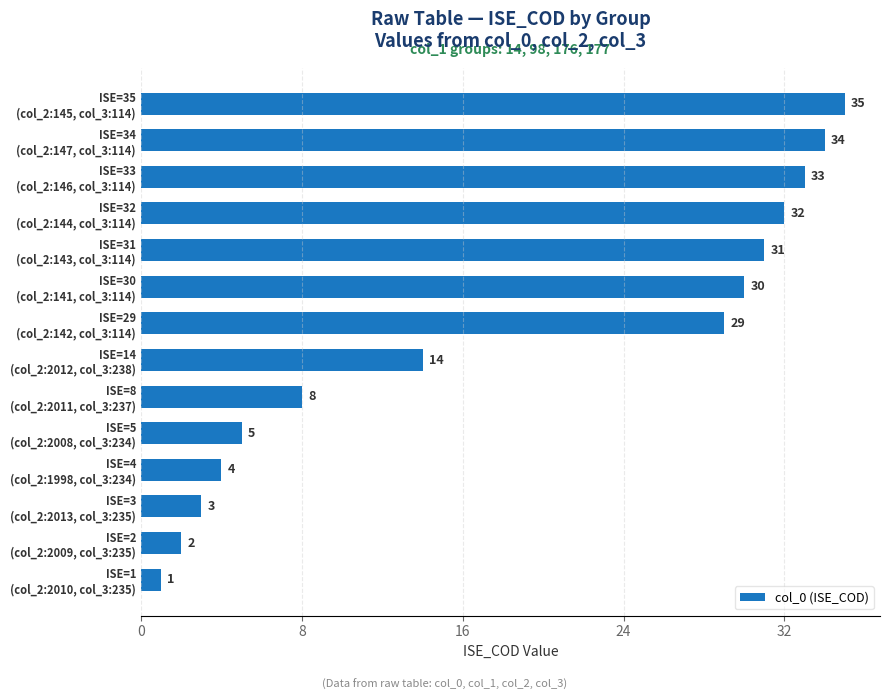

What is the maximum value shown in the chart?

35